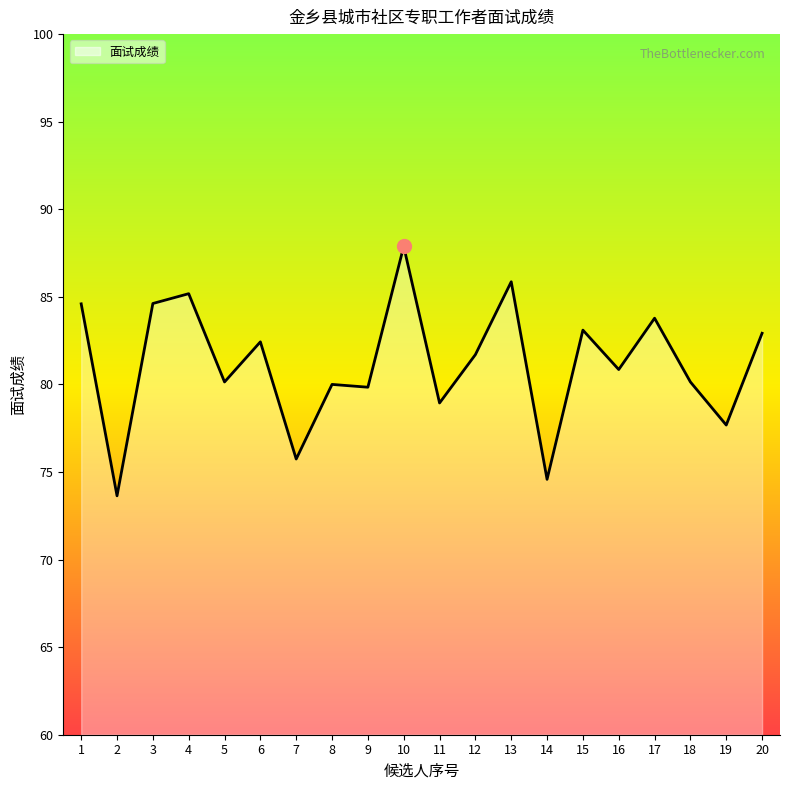

What is the change in value from 6 to 16?

-1.6